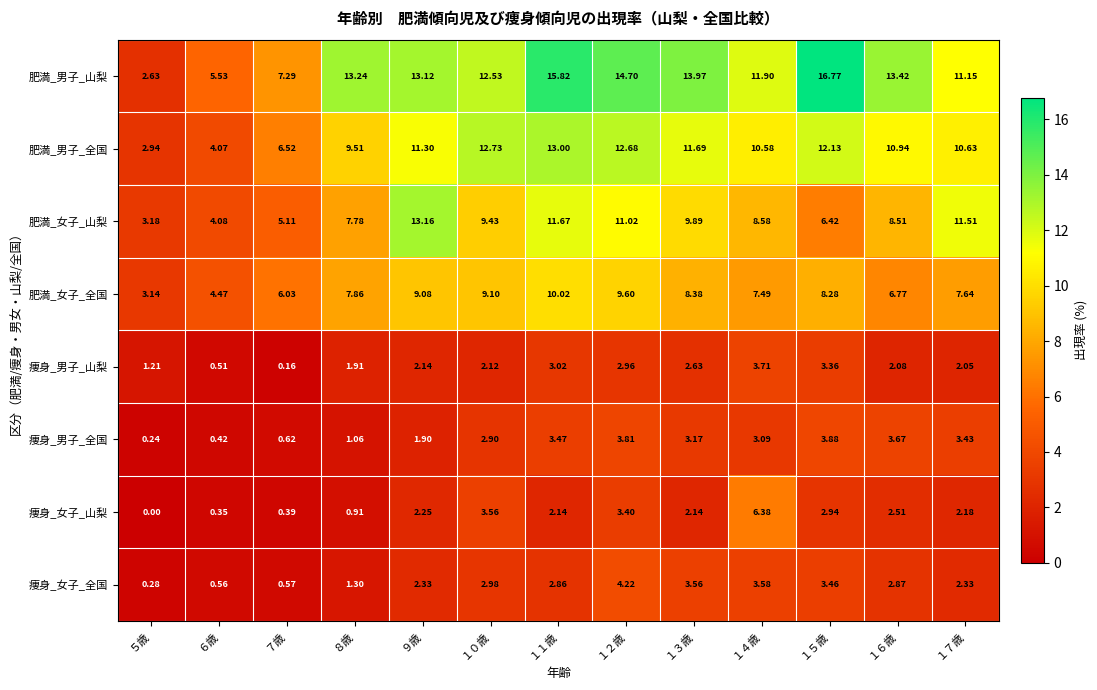

Which series changed the most between １５歳 and １６歳?

肥満_男子_山梨